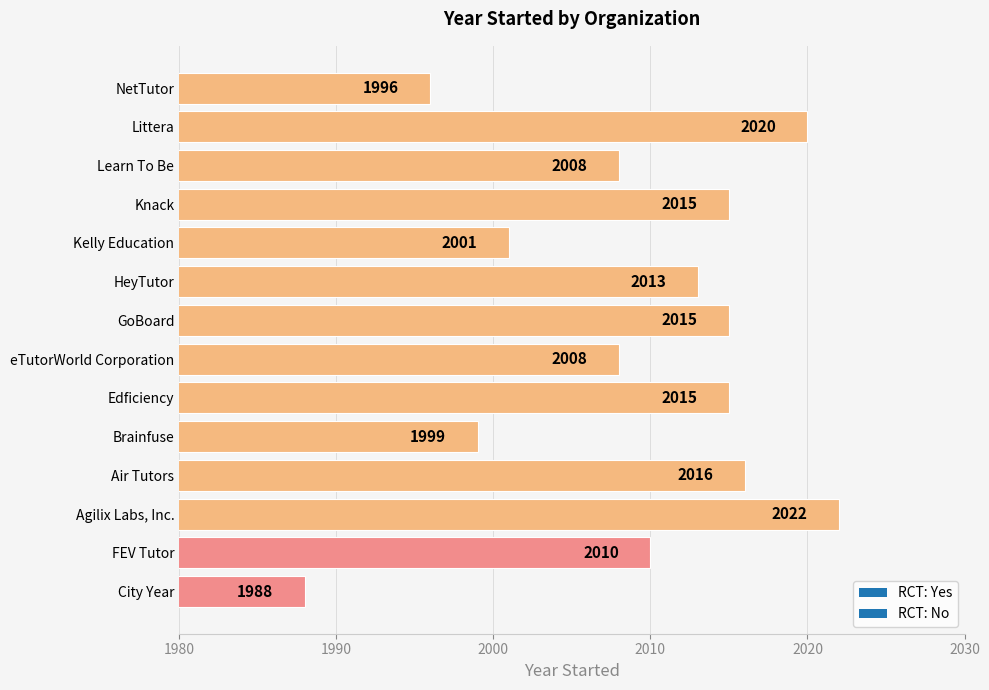

What is the average value?

2009